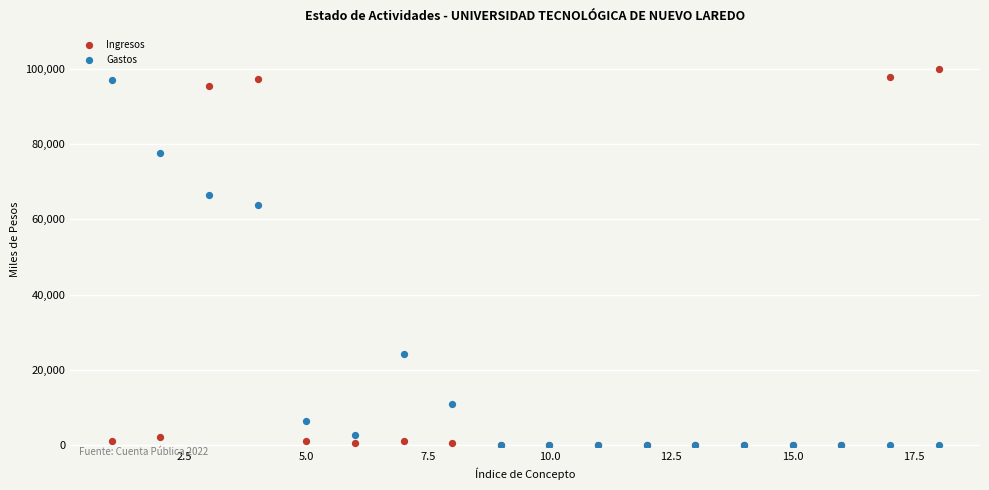

Across all series, what Y value is closest to 49941?

63725.3